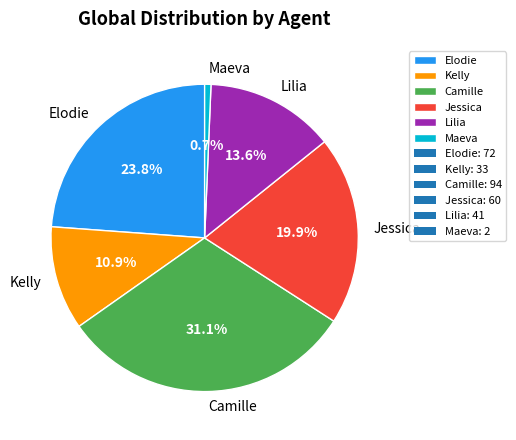

Does Camille represent more than half of the total?

No